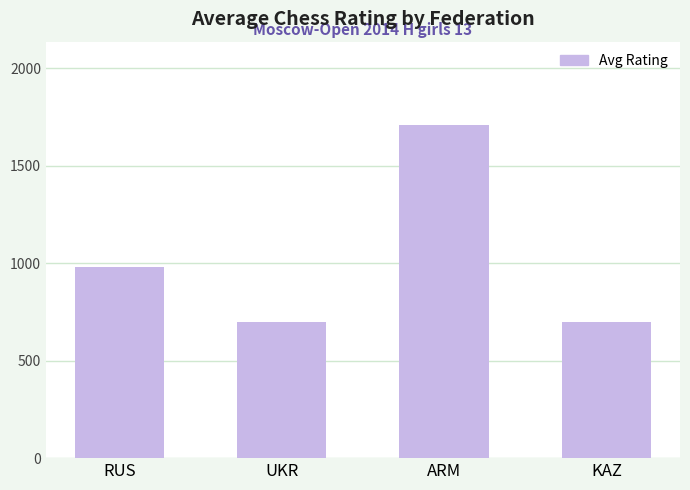

What is the ratio of the value at KAZ to the value at ARM?

0.4